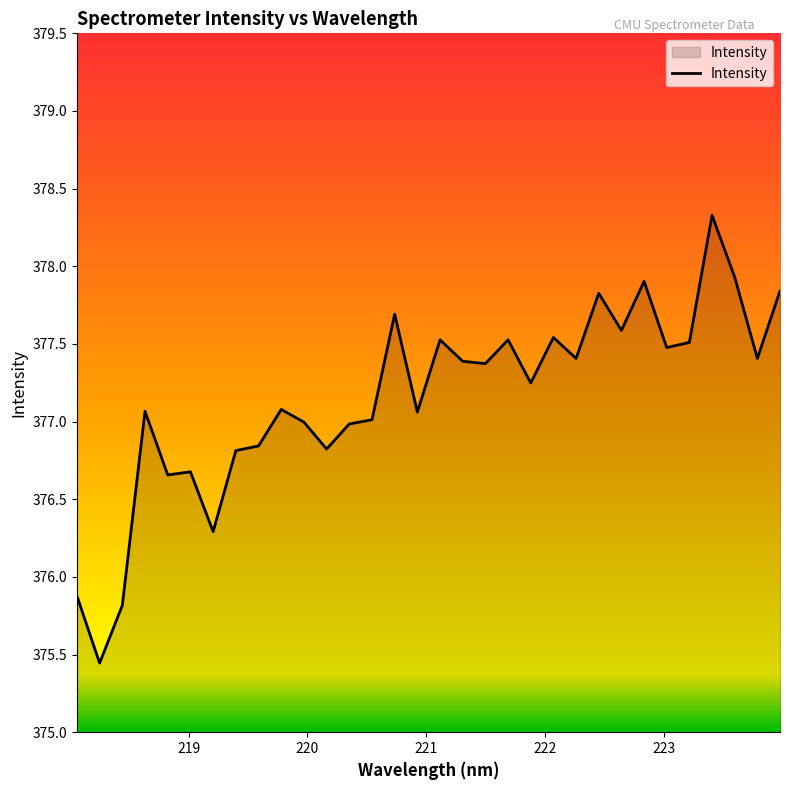

What is the difference between the maximum and minimum values?

2.9